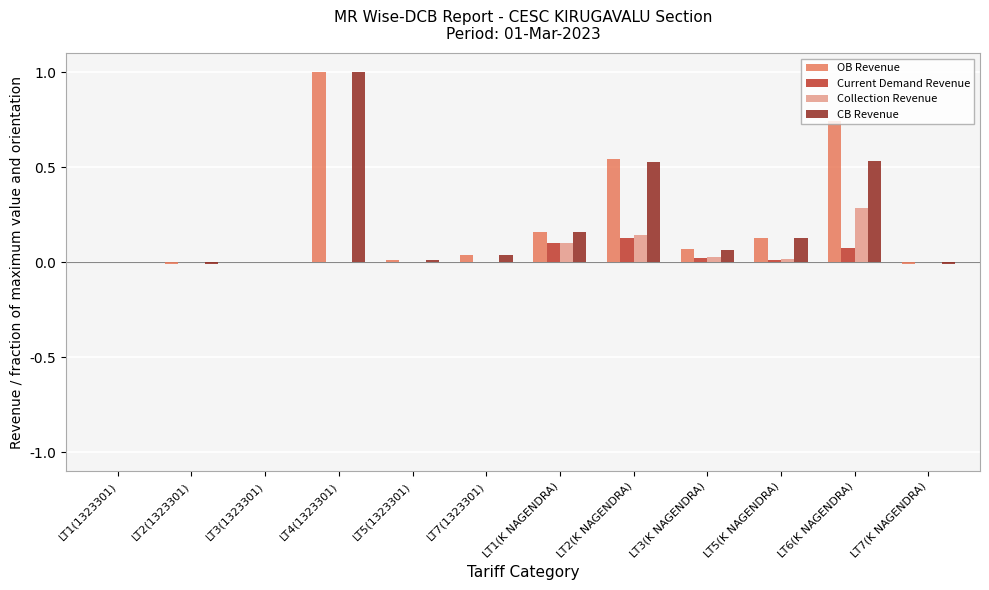

What is the maximum value shown in the chart?

1.0